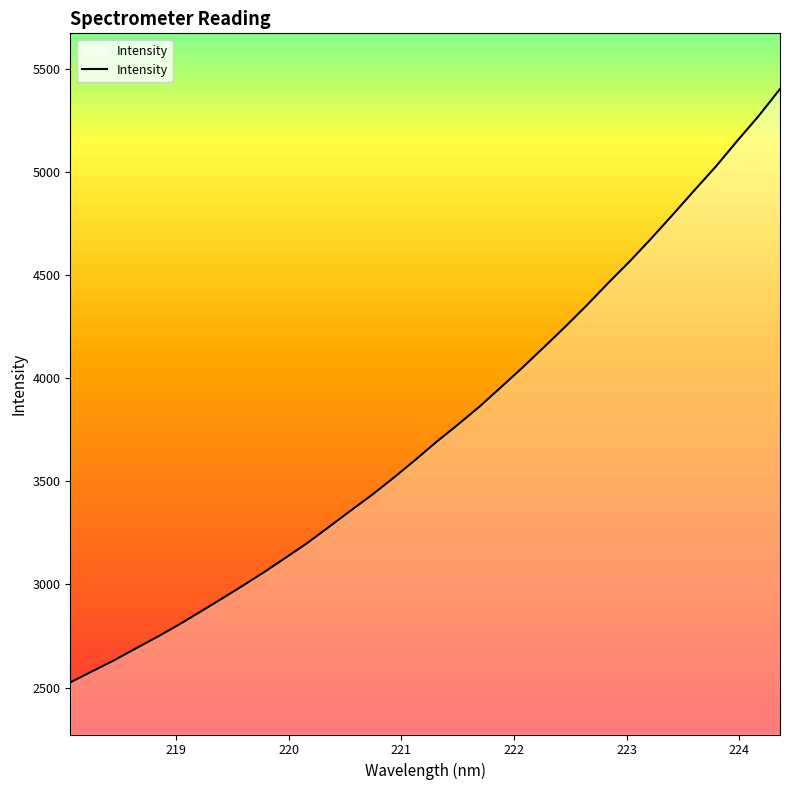

Count the number of data series in this chart.

1